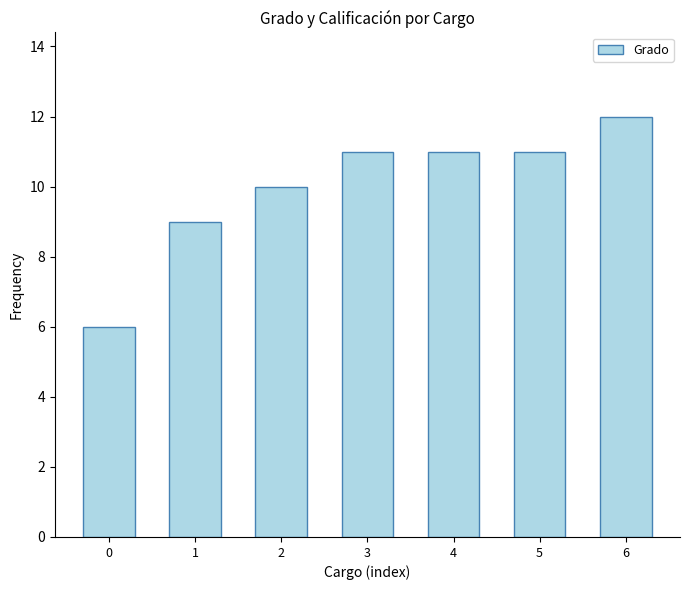

What is the change in value from 2 to 4?

+1